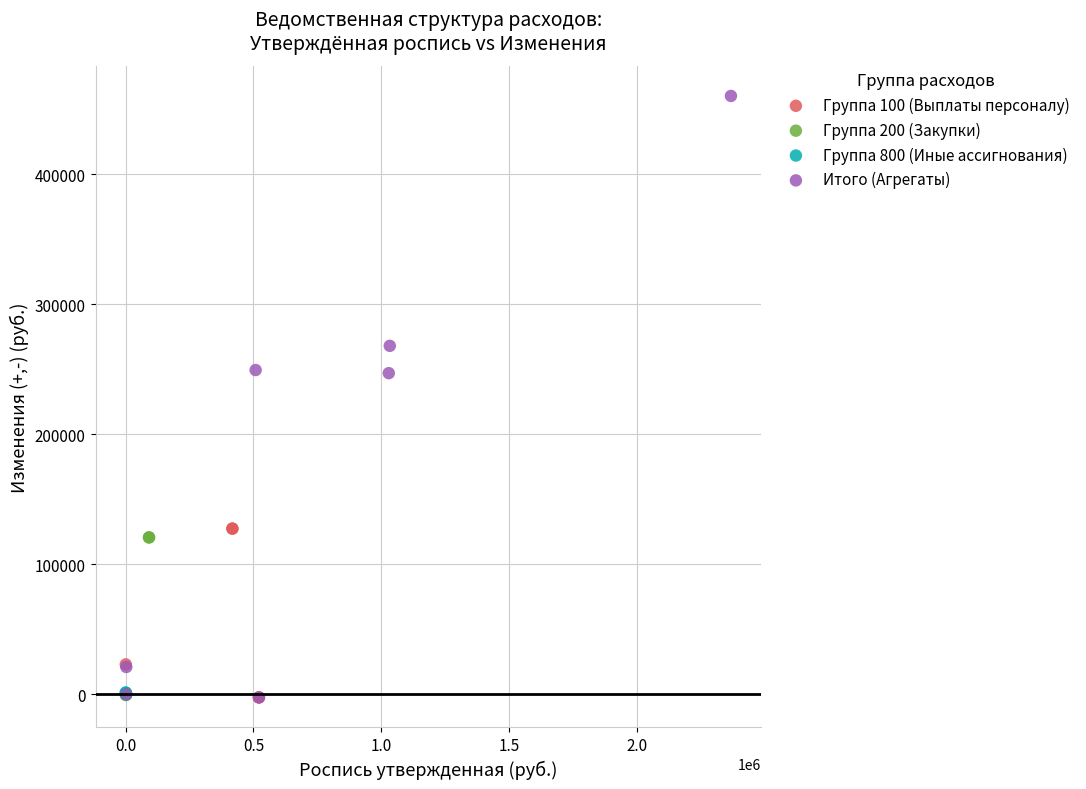

What are all the series names shown in the legend?

Группа 100 (Выплаты персоналу), Группа 200 (Закупки), Группа 800 (Иные ассигнования), Итого (Агрегаты)